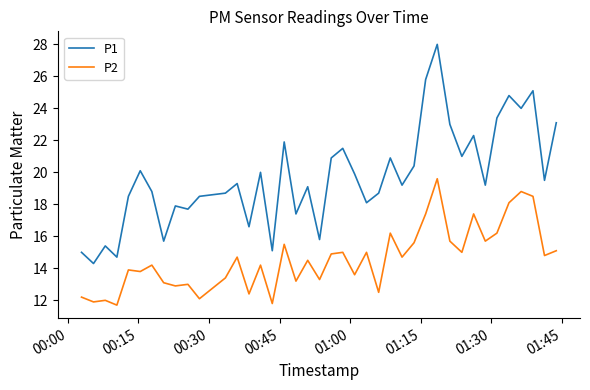

Which series has the largest total across all categories?

P1